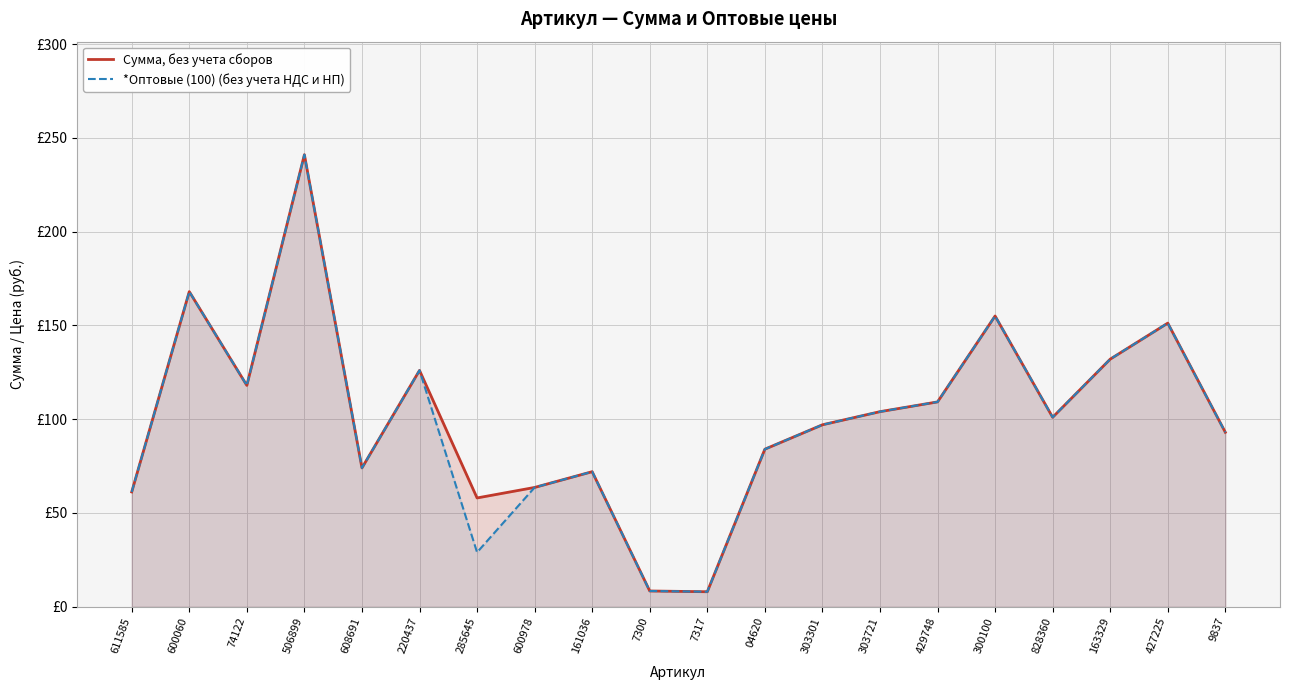

Reading left to right, transcribe all the data shown in this chart.

Сумма, без учета сборов: 61.2	168.0	118.0	241.0	74.0	126.0	58.0	63.6	72.0	8.4	8.0	84.0	97.0	104.0	109.2	155.0	101.0	132.0	151.2	93.0
*Оптовые (100) (без учета НДС и НП): 61.2	168.0	118.0	241.0	74.0	126.0	29.0	63.6	72.0	8.4	8.0	84.0	97.0	104.0	109.2	155.0	101.0	132.0	151.2	93.0